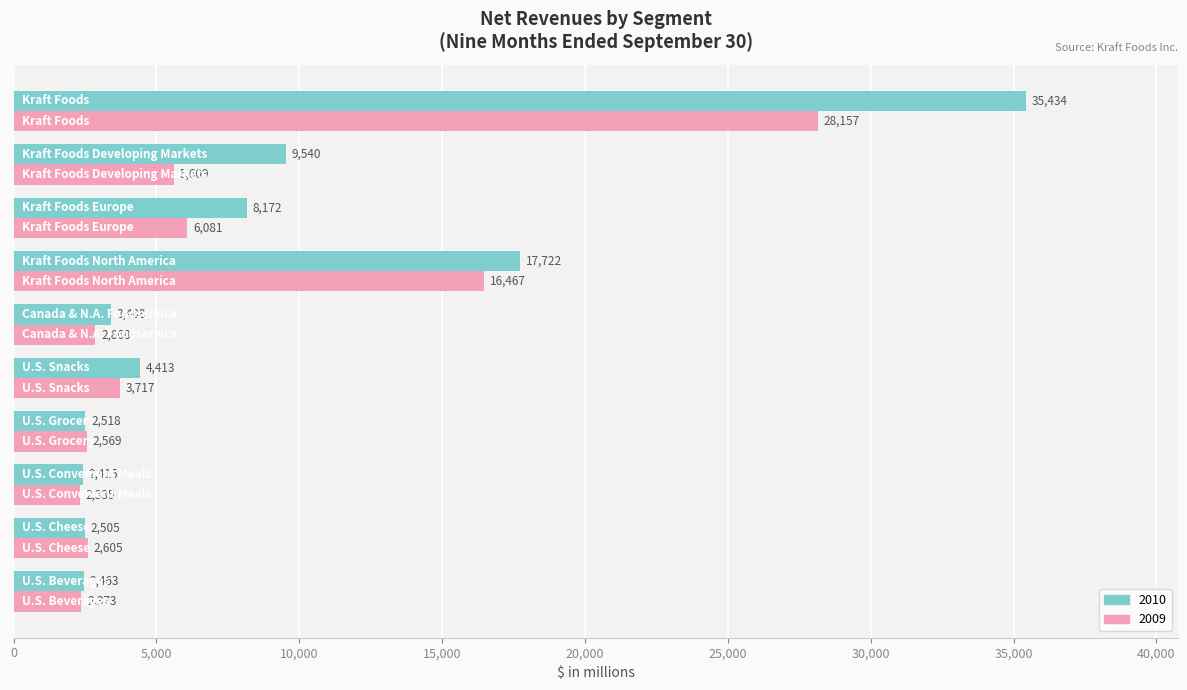

List the series in order of their peak value, lowest first.

2009, 2010